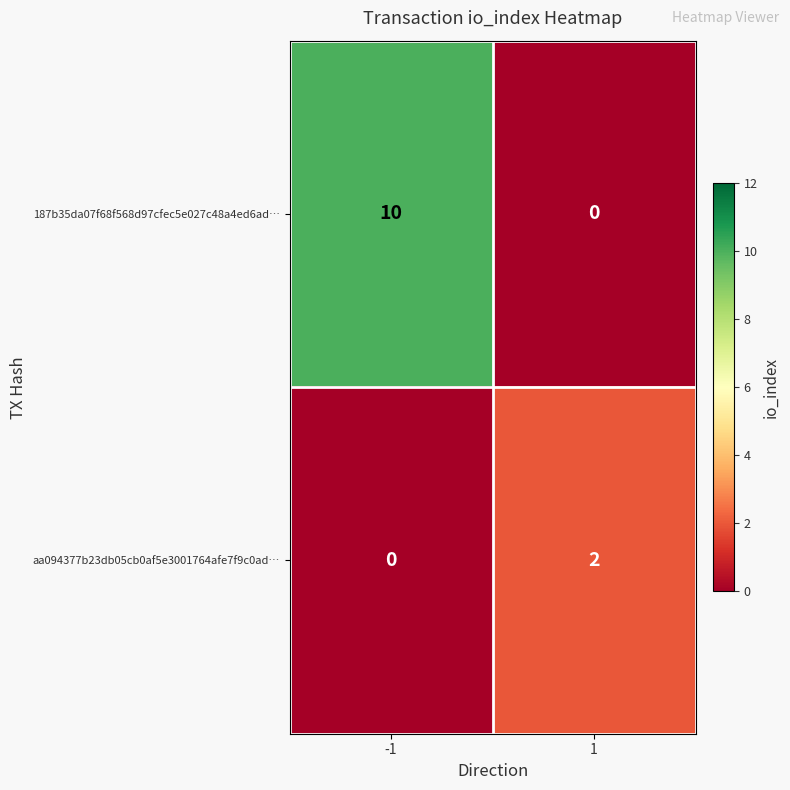

Rank the series by their maximum value, from highest to lowest.

187b35da07f68f568d97cfec5e027c48a4ed6ad…, aa094377b23db05cb0af5e3001764afe7f9c0ad…